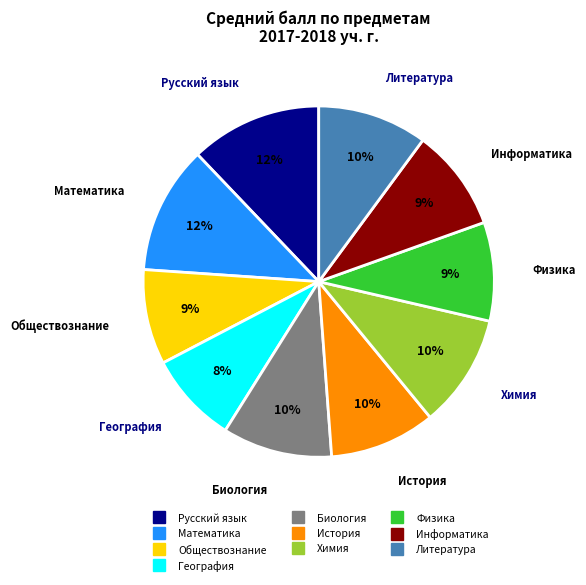

Between Обществознание and Биология, which is larger?

Биология